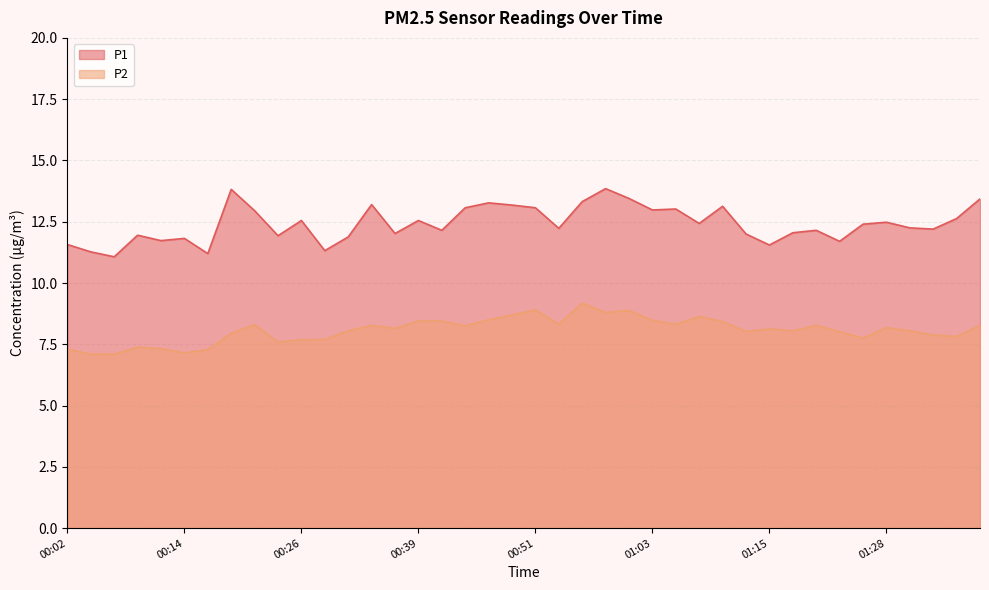

Is the value of P2 at 01:13 greater than the value of P1 at 00:02?

No